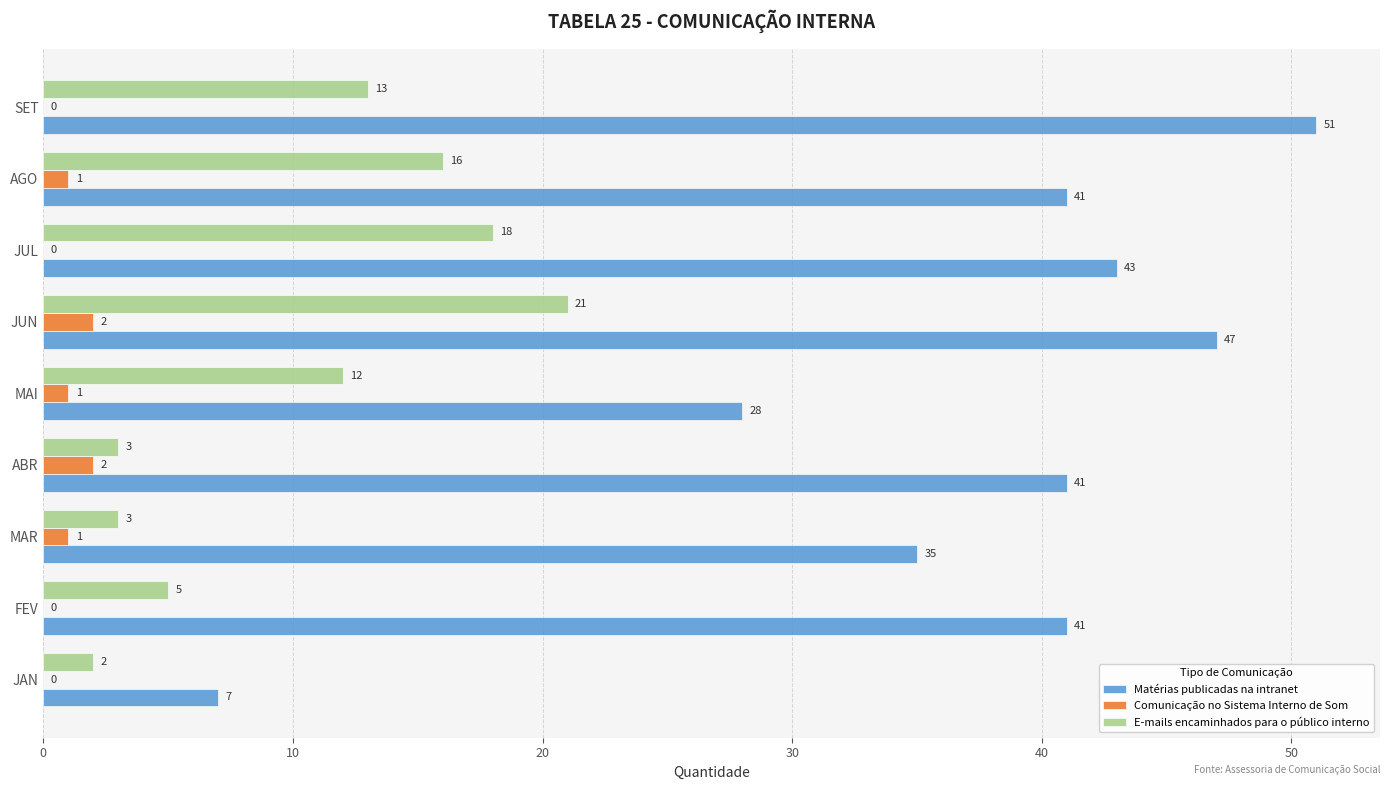

The Matérias publicadas na intranet series shows 63 at MAR. True or false?

False